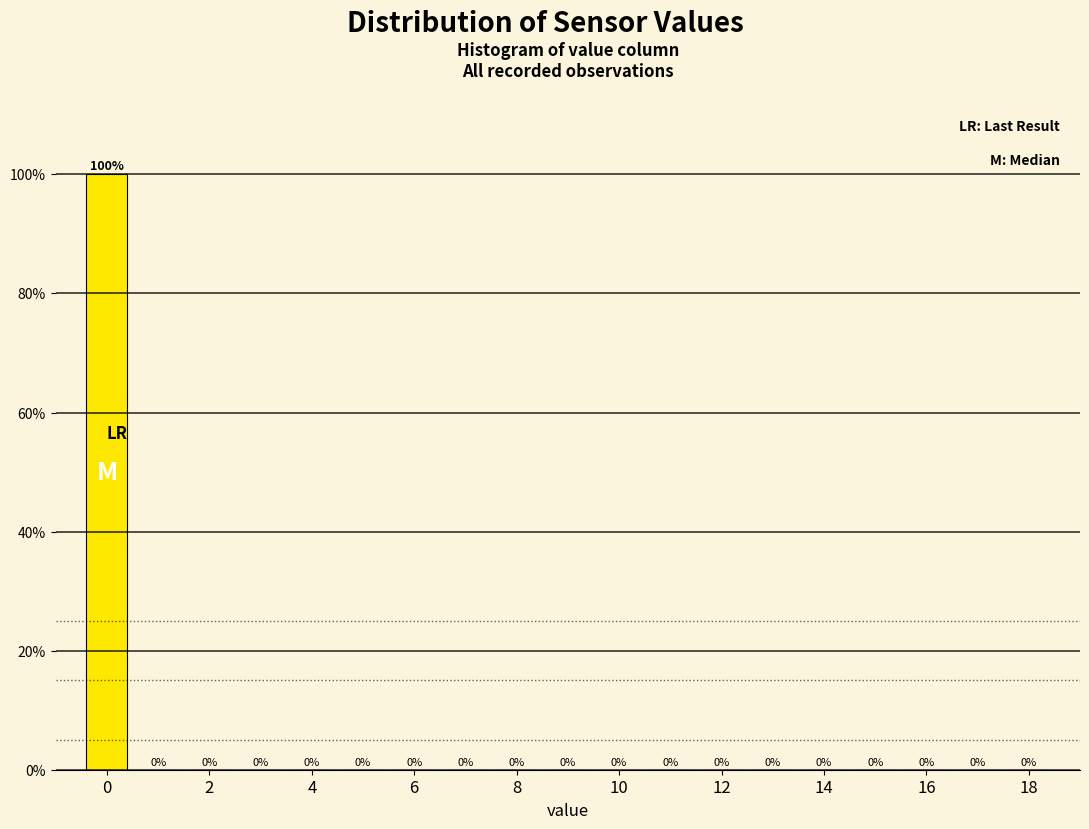

What is the height of the bar covering -0.5 to 0.5 on the x-axis? The bar edges are not printed on the chart, so give them approximately, as read against the axis.

100